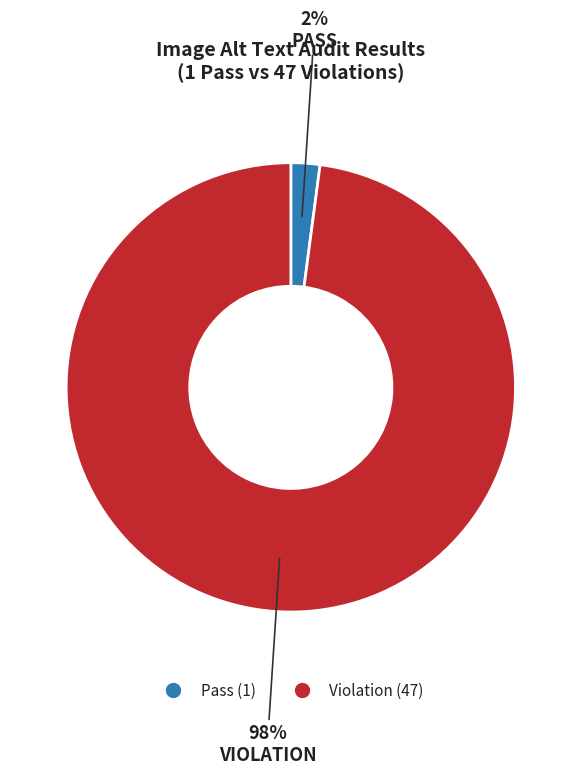

To the nearest percent, what is the difference between the largest and smallest slice percentages?

96%